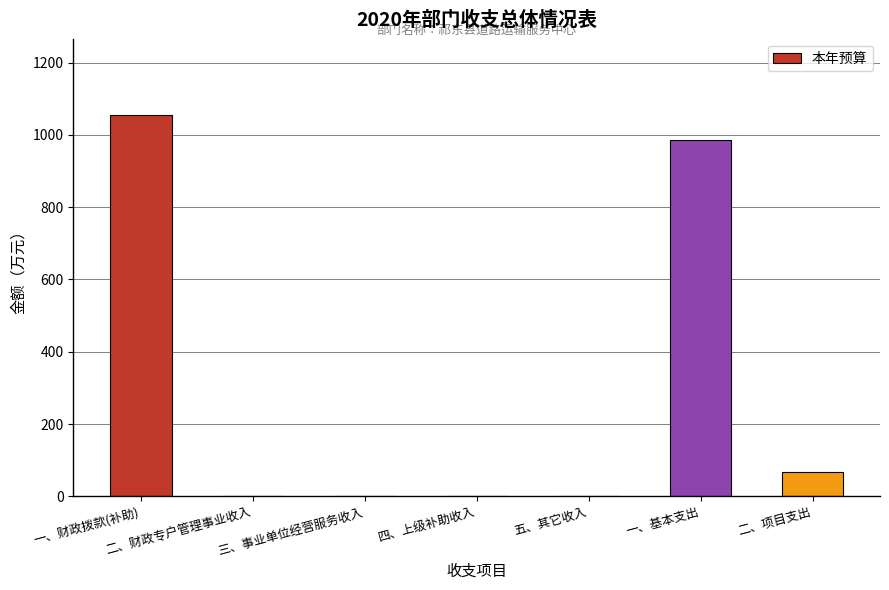

What is the sum of the values at 一、基本支出 and 一、财政拨款(补助)?

2040.1